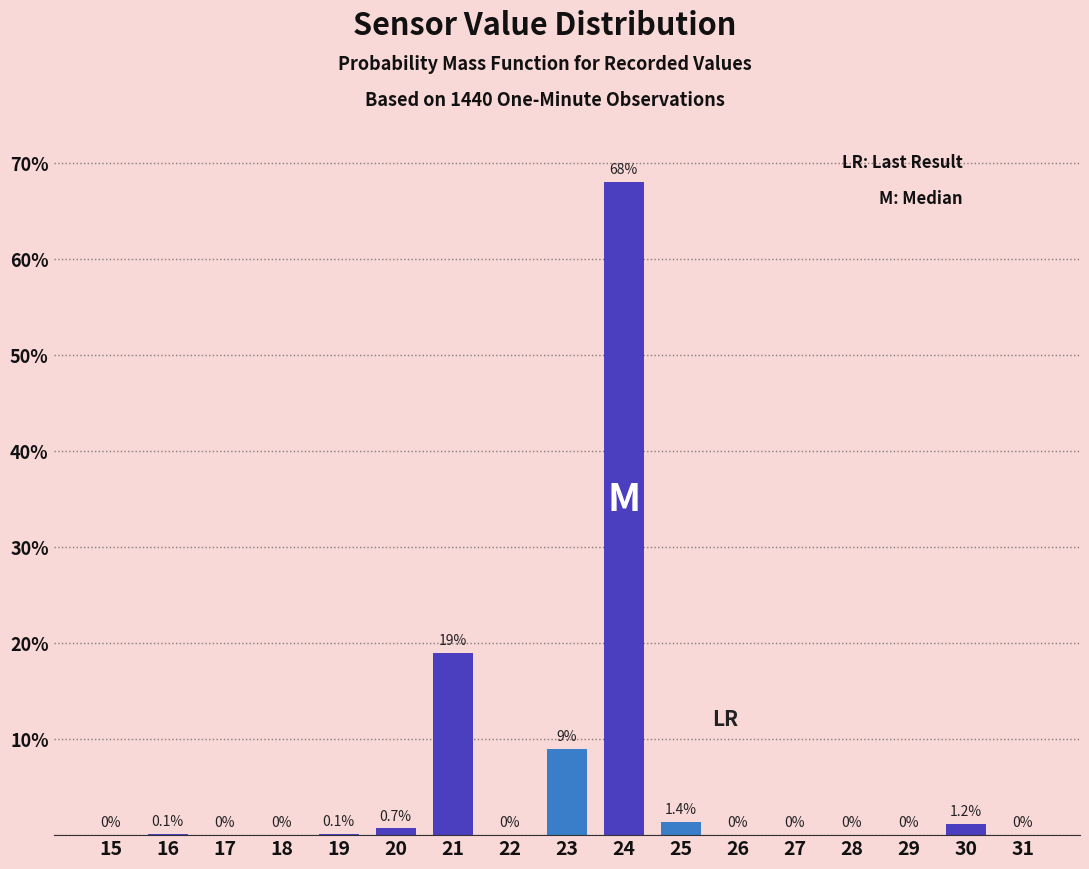

Reading right to left, extract all data points from this chart.

31=0.0	30=1.2	29=0.0	28=0.0	27=0.0	26=0.0	25=1.4	24=68.0	23=9.0	22=0.0	21=19.0	20=0.7	19=0.1	18=0.0	17=0.0	16=0.1	15=0.0